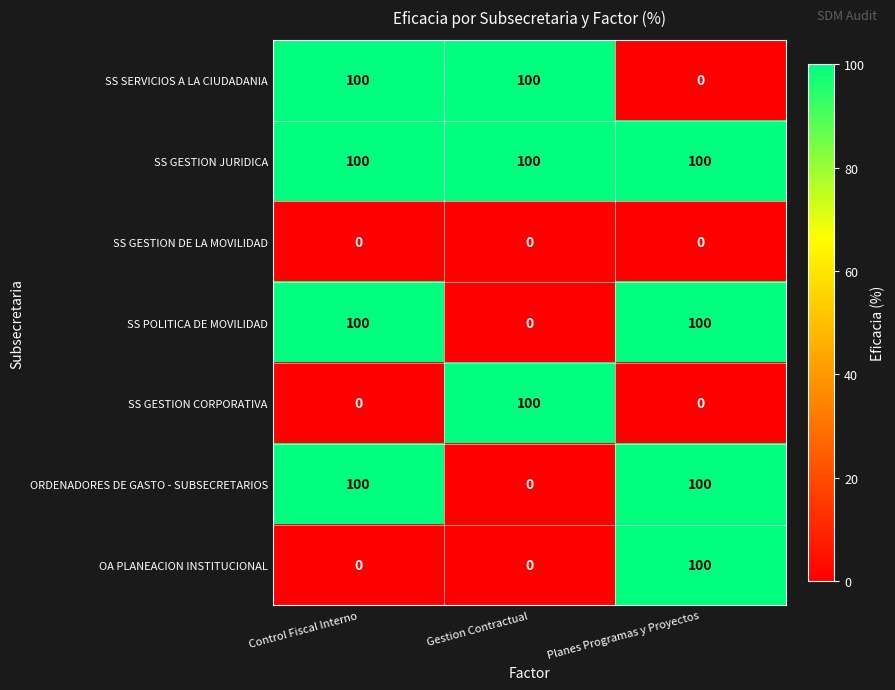

Reading right to left, what are all the values shown in this chart?

SS SERVICIOS A LA CIUDADANIA: Planes Programas y Proyectos=0	Gestion Contractual=100	Control Fiscal Interno=100
SS GESTION JURIDICA: Planes Programas y Proyectos=100	Gestion Contractual=100	Control Fiscal Interno=100
SS GESTION DE LA MOVILIDAD: Planes Programas y Proyectos=0	Gestion Contractual=0	Control Fiscal Interno=0
SS POLITICA DE MOVILIDAD: Planes Programas y Proyectos=100	Gestion Contractual=0	Control Fiscal Interno=100
SS GESTION CORPORATIVA: Planes Programas y Proyectos=0	Gestion Contractual=100	Control Fiscal Interno=0
ORDENADORES DE GASTO - SUBSECRETARIOS: Planes Programas y Proyectos=100	Gestion Contractual=0	Control Fiscal Interno=100
OA PLANEACION INSTITUCIONAL: Planes Programas y Proyectos=100	Gestion Contractual=0	Control Fiscal Interno=0